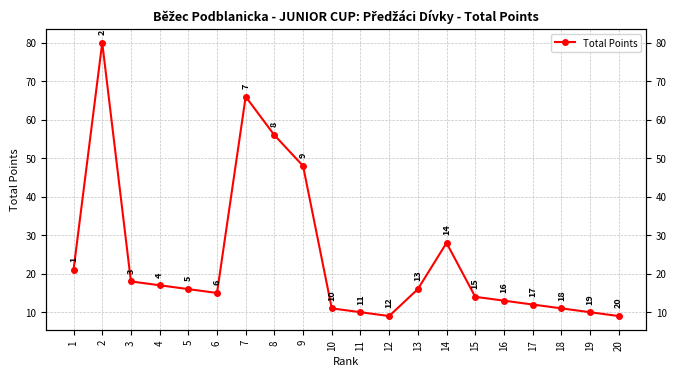

At which category does the data reach its first local peak?

2